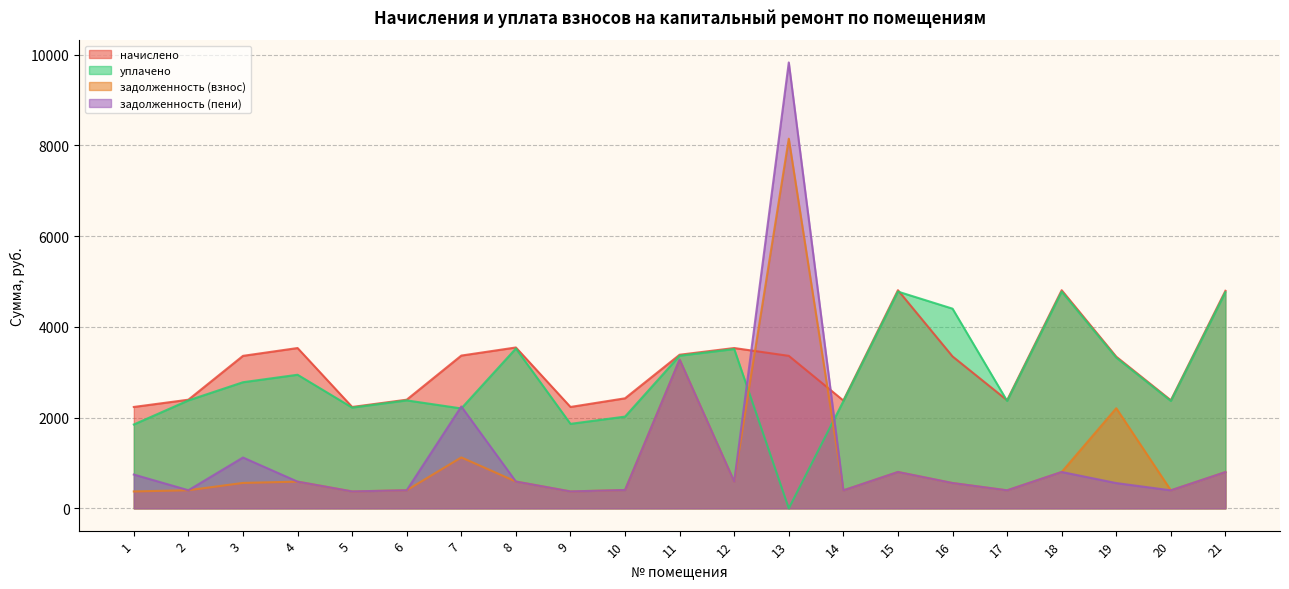

At how many categories does at least one series exceed 7418?

1